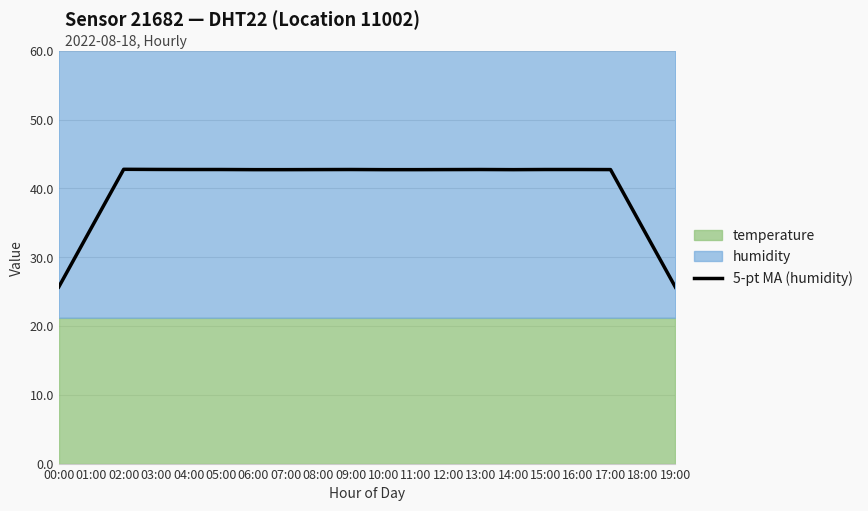

Is it true that the value at 00:00 is 25.7?

True